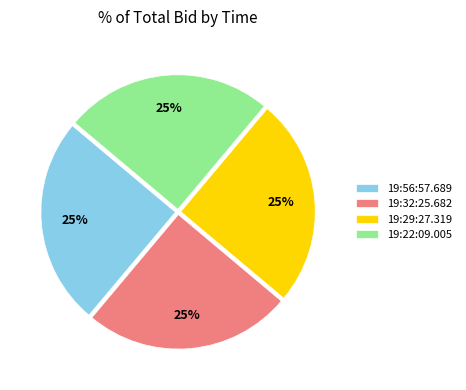

Approximately how many times larger is the value at 19:32:25.682 compared to 19:22:09.005?

1.0